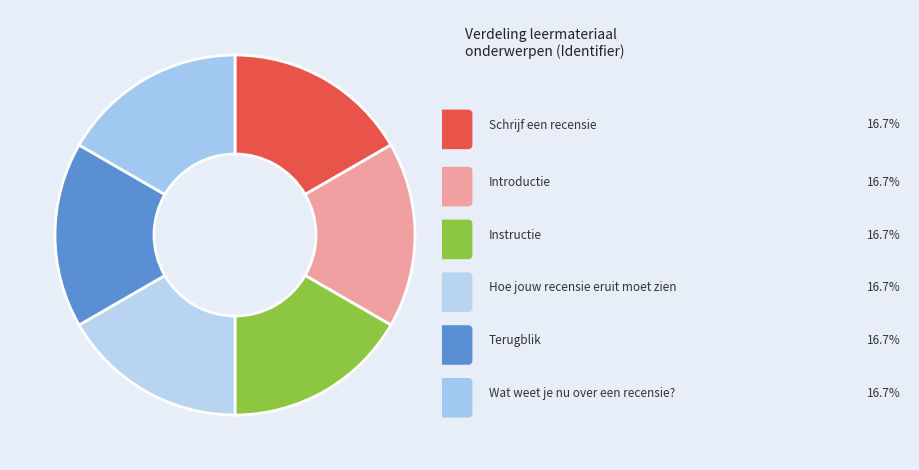

Is there any slice that represents more than half of the pie?

No